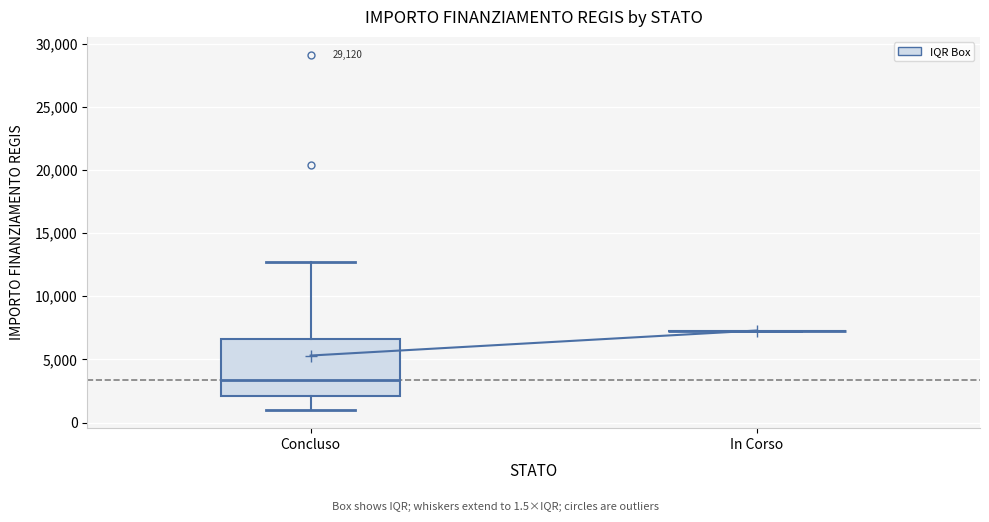

Reading left to right, transcribe this box plot: for each box, give where its median line is, the range the box spans, and where its two whiskers end, as read against the y-axis. The values are not printed on the chart, so give them approximately, as read against the axis.

Concluso: median 3500, box 2000 to 6500, whiskers 1000 to 12500
In Corso: box collapsed to a line at 7500, whiskers 7500 to 7500